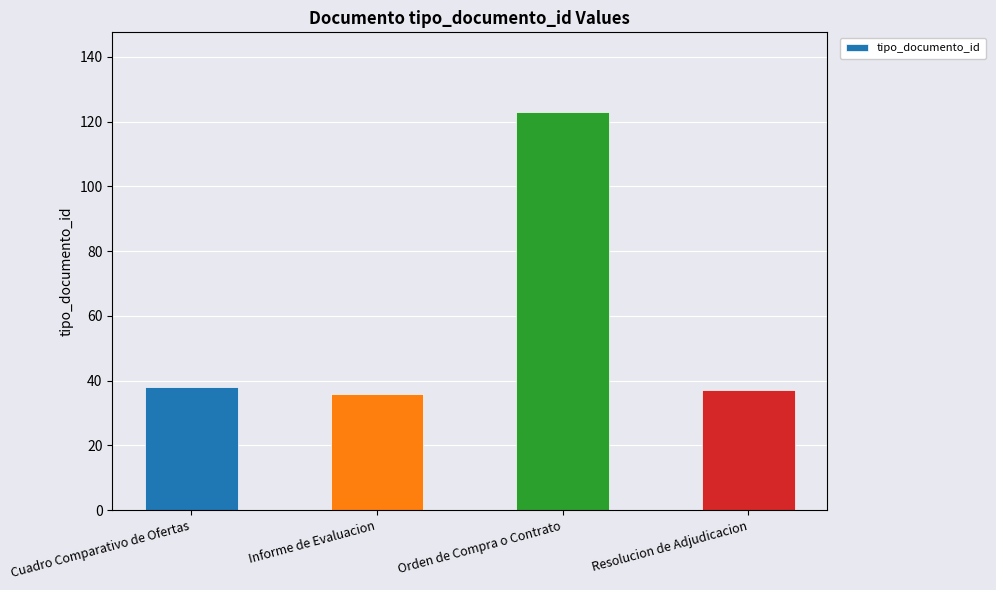

Reading right to left, list all the values displayed in this chart.

37	123	36	38